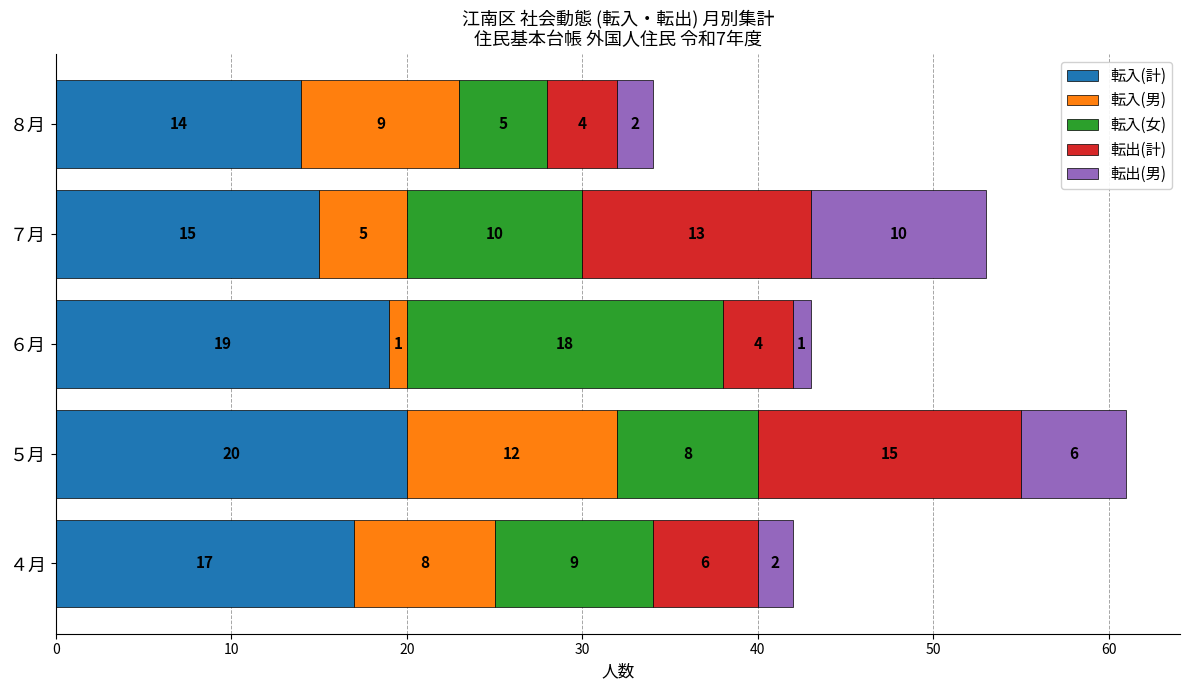

Which category has the lowest value in the 転入(計) series?

８月